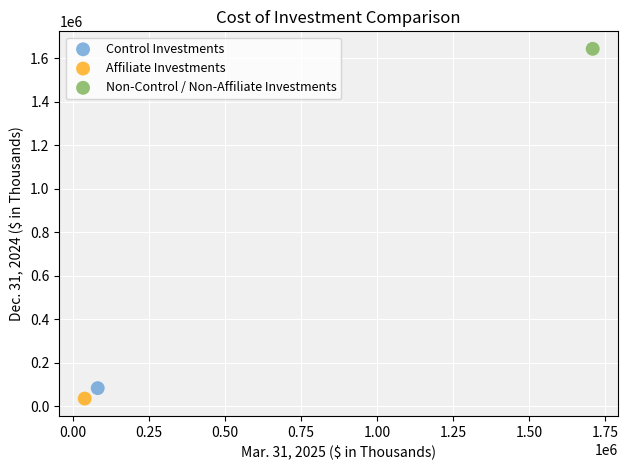

What are all the series names shown in the legend?

Control Investments, Affiliate Investments, Non-Control / Non-Affiliate Investments